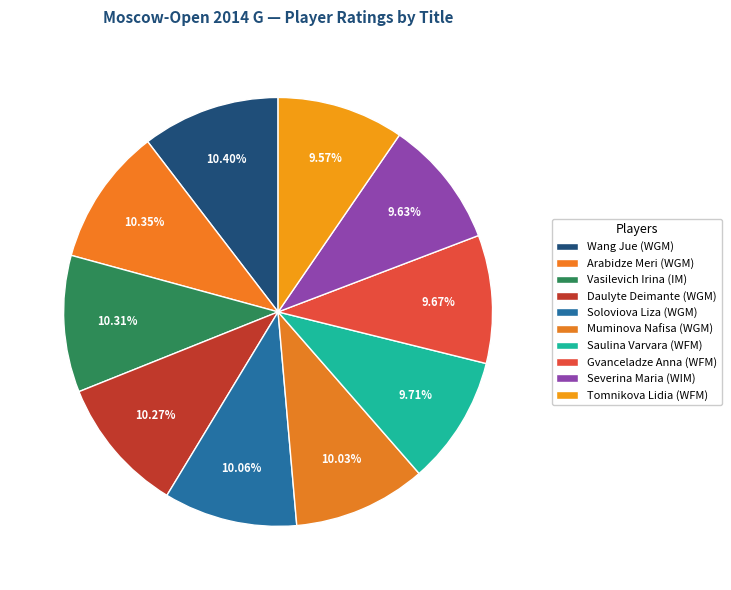

Is the sum of Saulina Varvara (WFM) and Muminova Nafisa (WGM) greater than half?

No